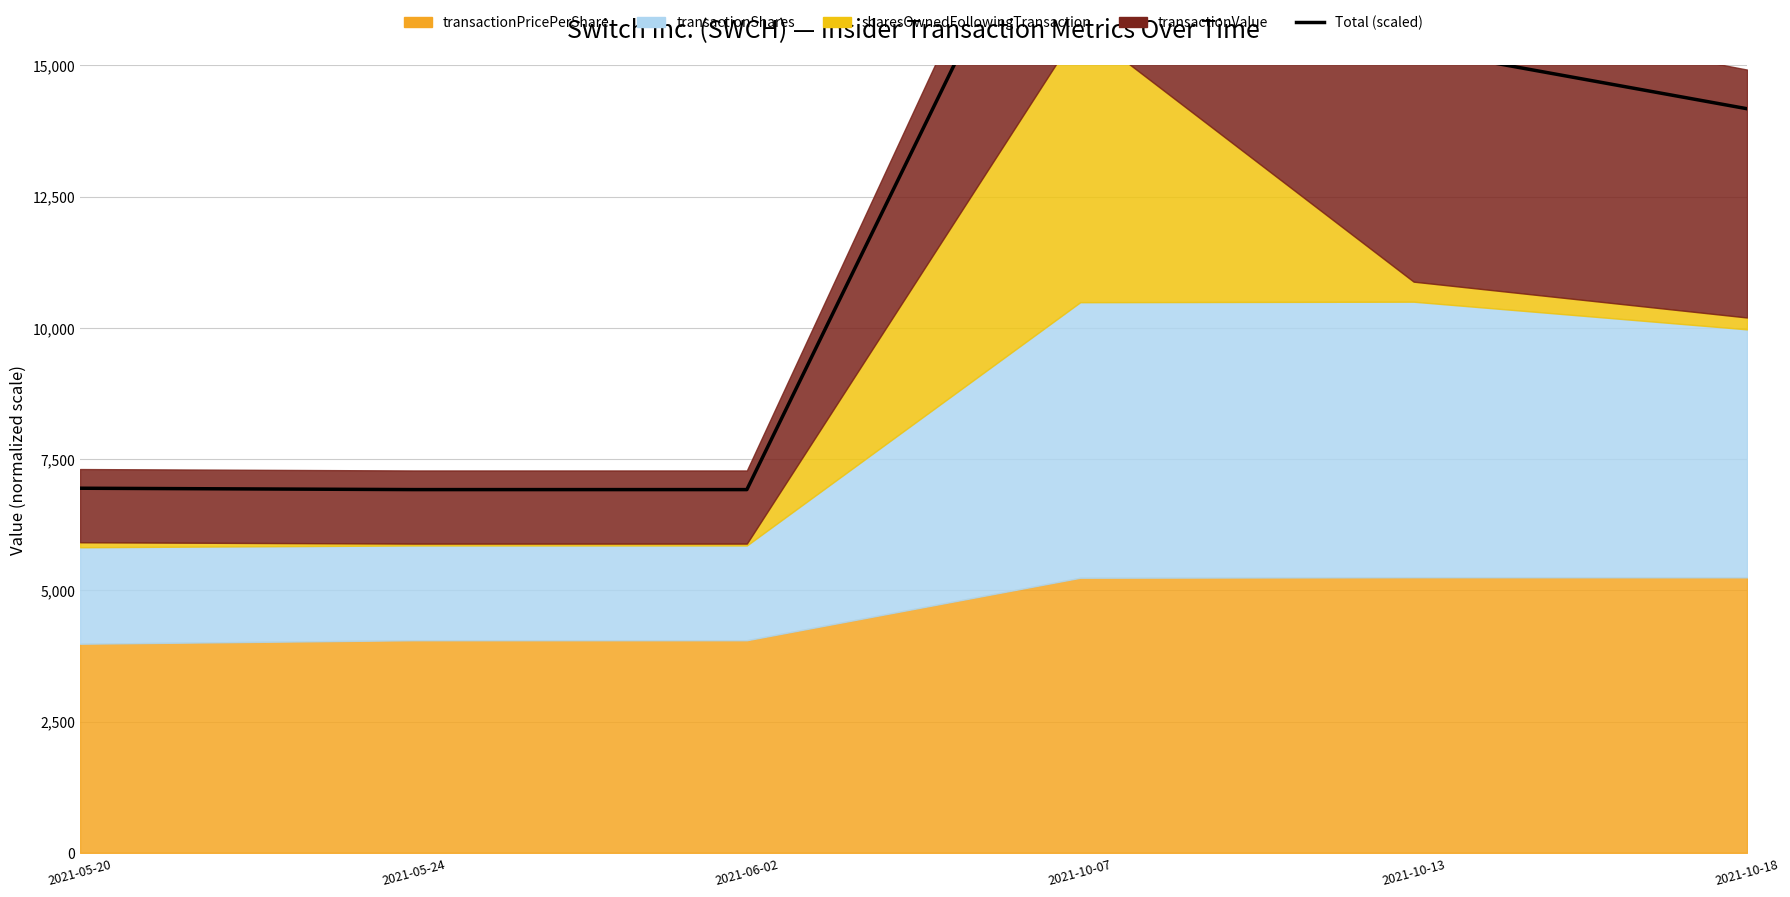

What is the approximate value at 2021-05-24?

6920.2